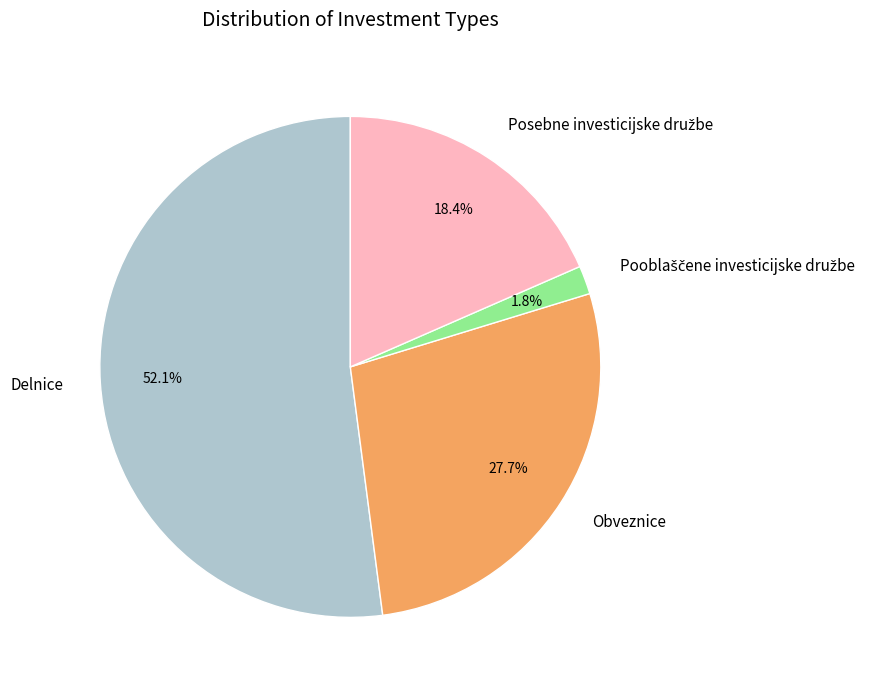

What percentage is NOT represented by Obveznice?

72.3%